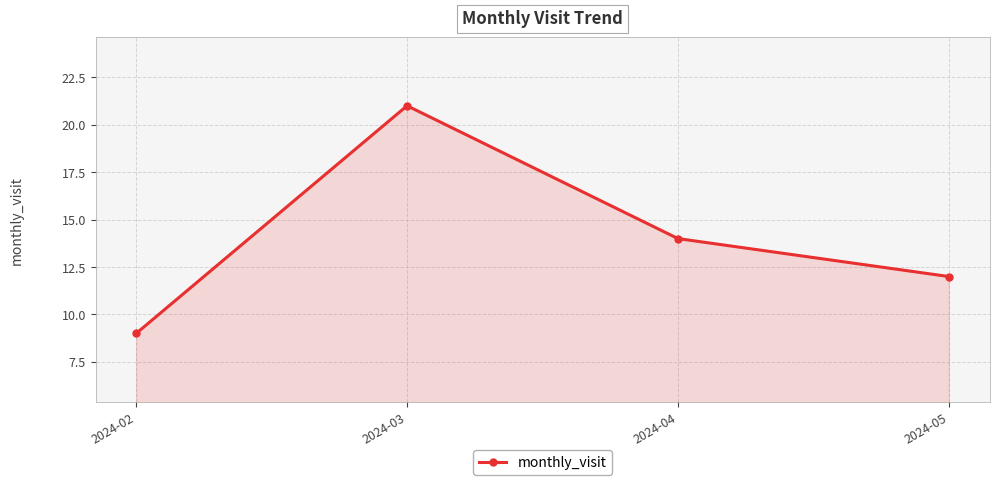

Reading left to right, transcribe all the data shown in this chart.

2024-02=9	2024-03=21	2024-04=14	2024-05=12